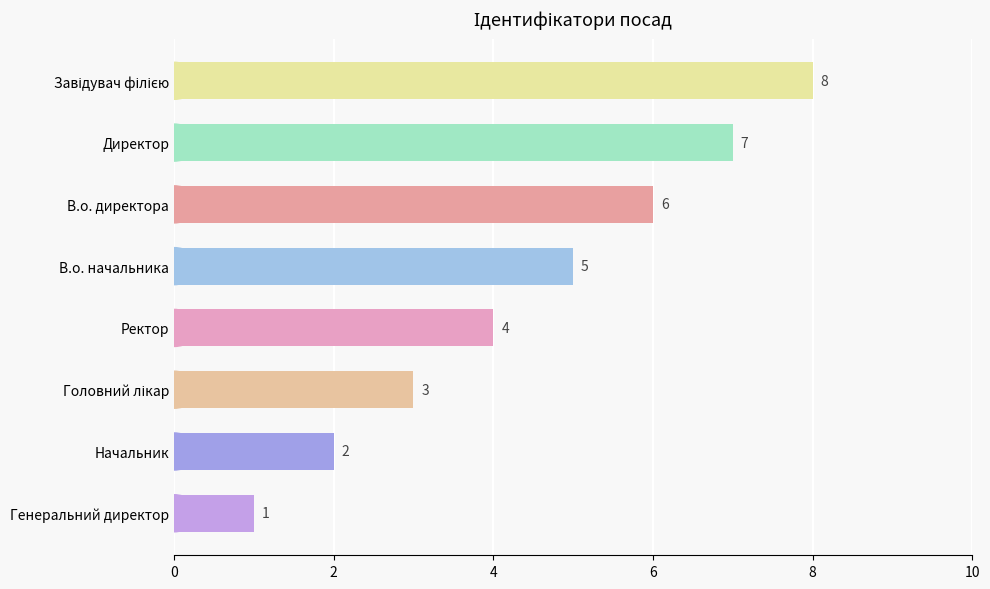

Reading top to bottom, extract all data points from this chart.

8	7	6	5	4	3	2	1